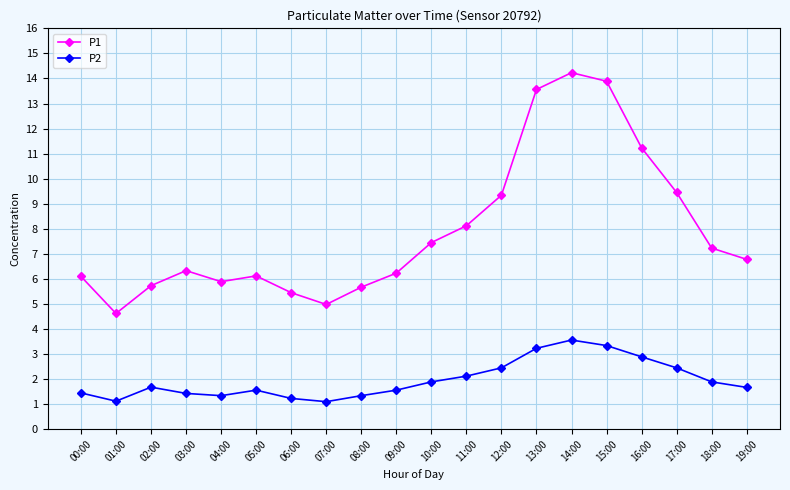

True or false: P2 and P1 intersect in this chart.

False